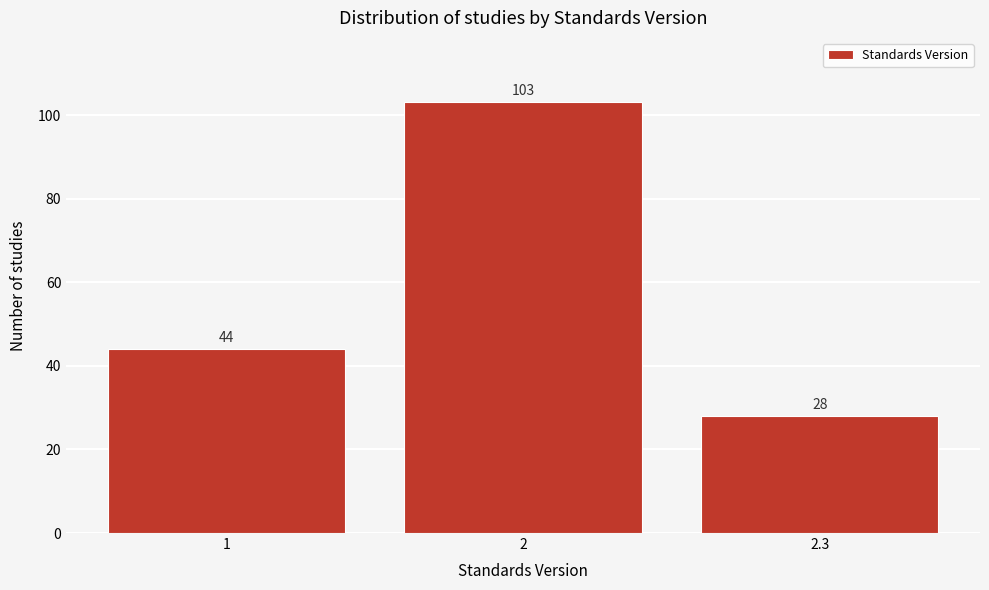

Reading left to right, what are all the values shown in this chart?

1=44	2=103	2.3=28